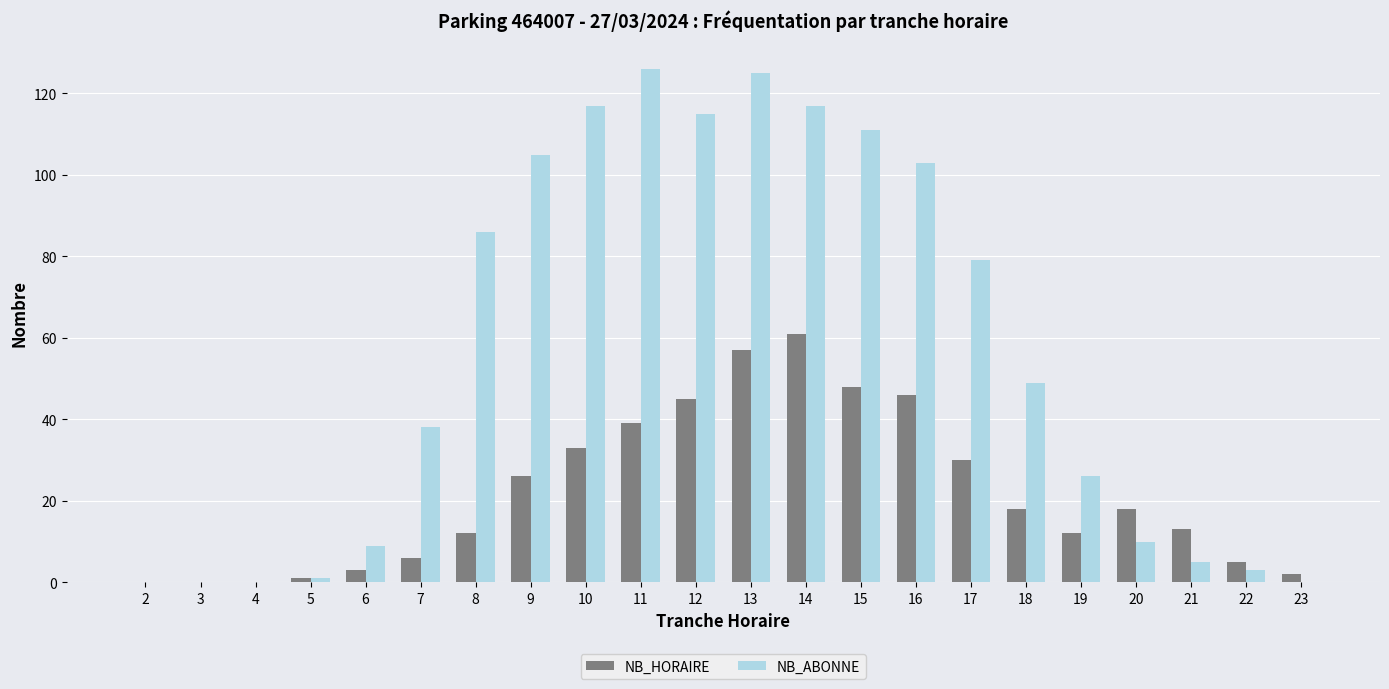

Between 5 and 20, which series saw the biggest shift?

NB_HORAIRE